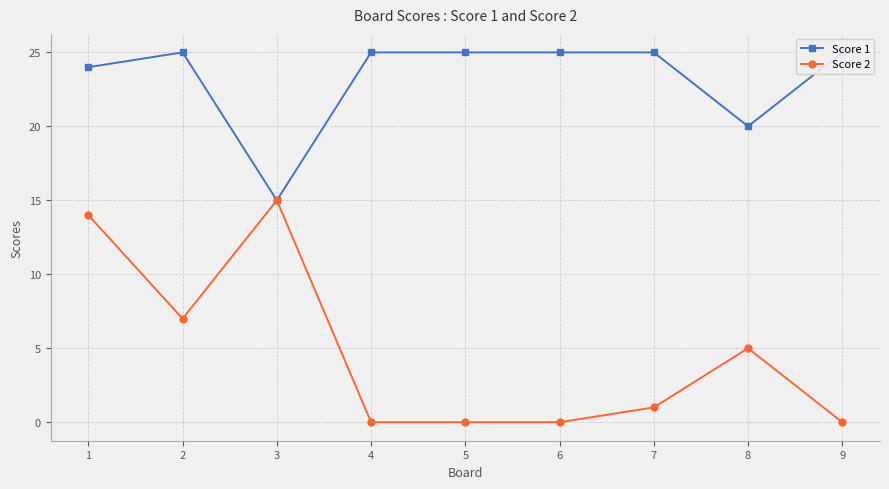

Which category has the lowest value in the Score 2 series?

4